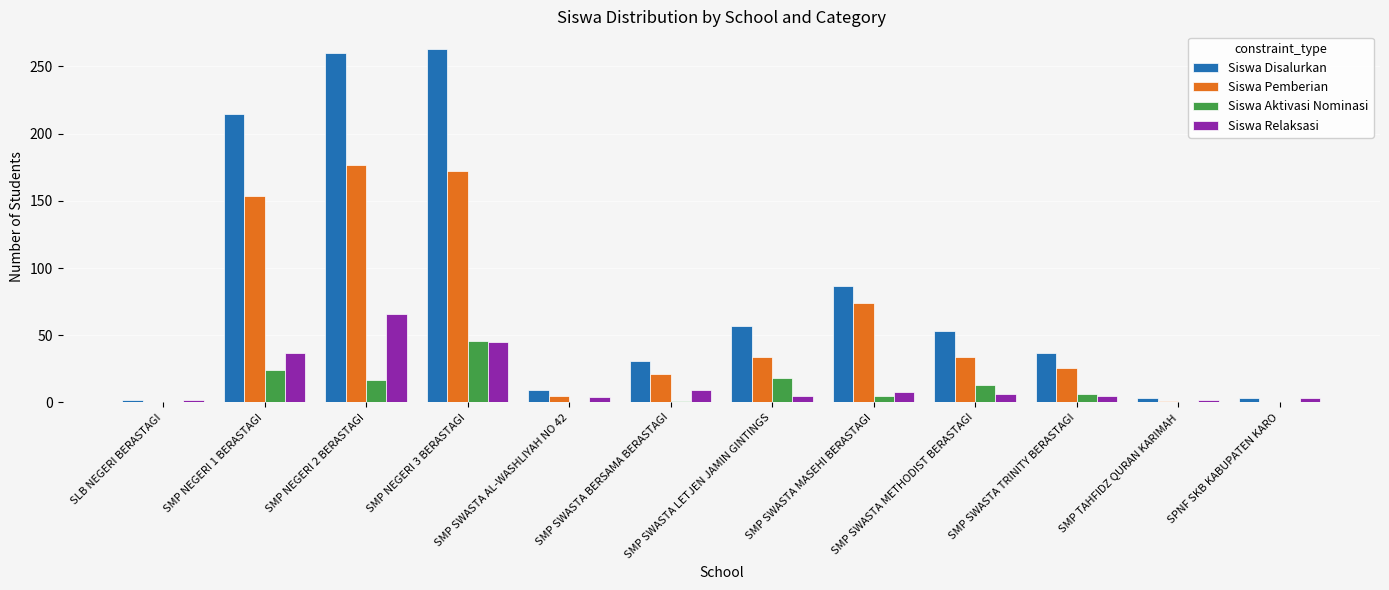

Which series has the largest total across all categories?

Siswa Disalurkan